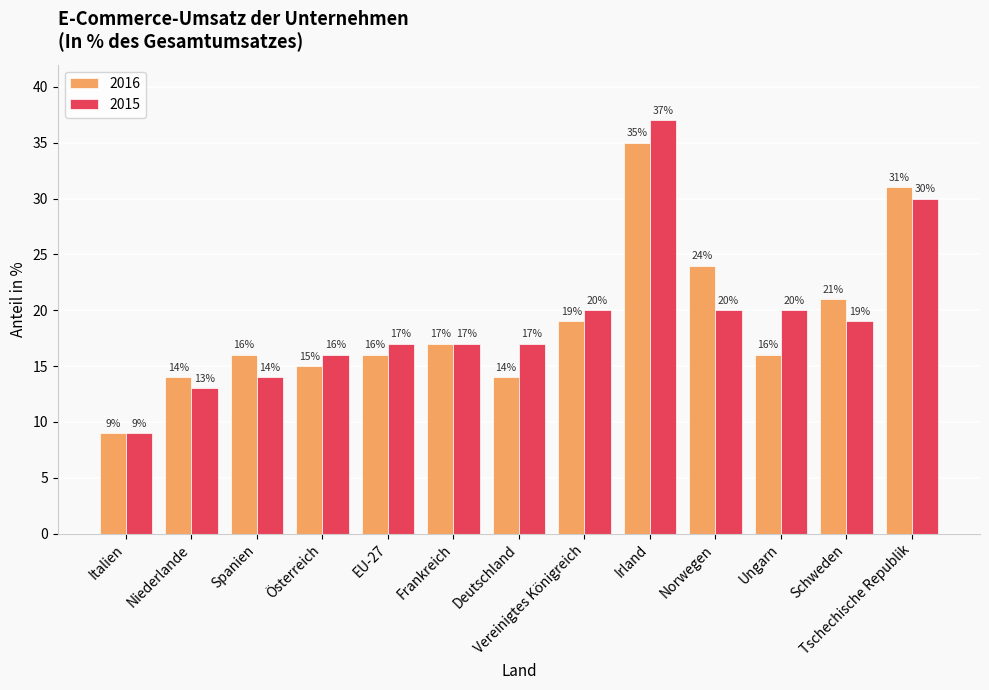

Which series has the largest range (max minus min)?

2015